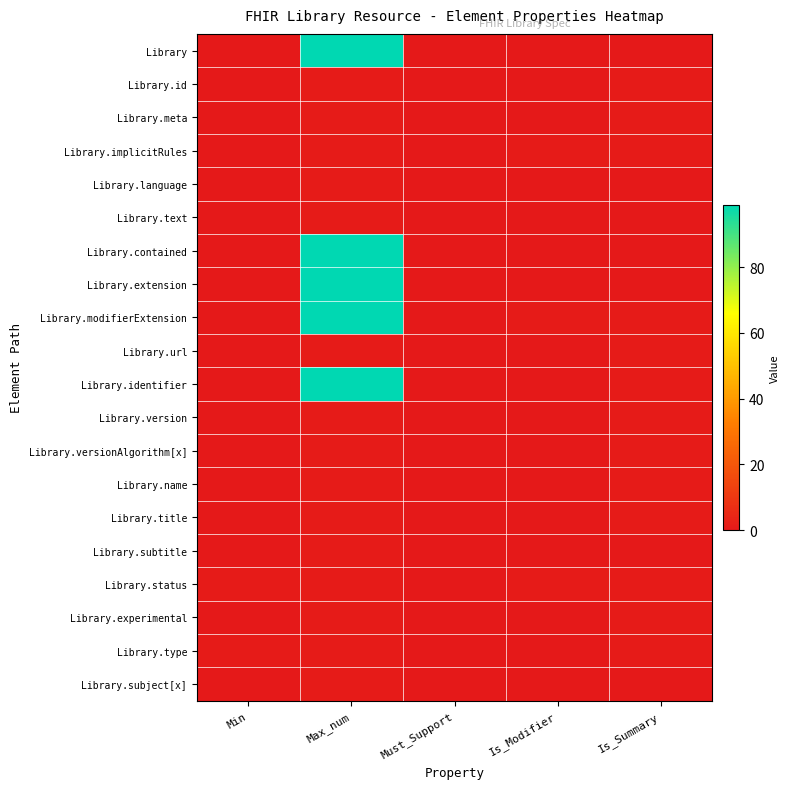

Reading right to left, list all the values displayed in this chart.

Library: Is_Summary=0	Is_Modifier=0	Must_Support=0	Max_num=99	Min=0
Library.id: Is_Summary=1	Is_Modifier=0	Must_Support=0	Max_num=1	Min=0
Library.meta: Is_Summary=1	Is_Modifier=0	Must_Support=0	Max_num=1	Min=0
Library.implicitRules: Is_Summary=1	Is_Modifier=1	Must_Support=0	Max_num=1	Min=0
Library.language: Is_Summary=0	Is_Modifier=0	Must_Support=0	Max_num=1	Min=0
Library.text: Is_Summary=0	Is_Modifier=0	Must_Support=0	Max_num=1	Min=0
Library.contained: Is_Summary=0	Is_Modifier=0	Must_Support=0	Max_num=99	Min=0
Library.extension: Is_Summary=0	Is_Modifier=0	Must_Support=0	Max_num=99	Min=0
Library.modifierExtension: Is_Summary=1	Is_Modifier=1	Must_Support=0	Max_num=99	Min=0
Library.url: Is_Summary=1	Is_Modifier=0	Must_Support=0	Max_num=1	Min=0
Library.identifier: Is_Summary=1	Is_Modifier=0	Must_Support=0	Max_num=99	Min=0
Library.version: Is_Summary=1	Is_Modifier=0	Must_Support=0	Max_num=1	Min=0
Library.versionAlgorithm[x]: Is_Summary=1	Is_Modifier=0	Must_Support=0	Max_num=1	Min=0
Library.name: Is_Summary=1	Is_Modifier=0	Must_Support=0	Max_num=1	Min=0
Library.title: Is_Summary=1	Is_Modifier=0	Must_Support=0	Max_num=1	Min=0
Library.subtitle: Is_Summary=0	Is_Modifier=0	Must_Support=0	Max_num=1	Min=0
Library.status: Is_Summary=1	Is_Modifier=1	Must_Support=0	Max_num=1	Min=1
Library.experimental: Is_Summary=1	Is_Modifier=0	Must_Support=0	Max_num=1	Min=0
Library.type: Is_Summary=1	Is_Modifier=0	Must_Support=0	Max_num=1	Min=1
Library.subject[x]: Is_Summary=0	Is_Modifier=0	Must_Support=0	Max_num=1	Min=0